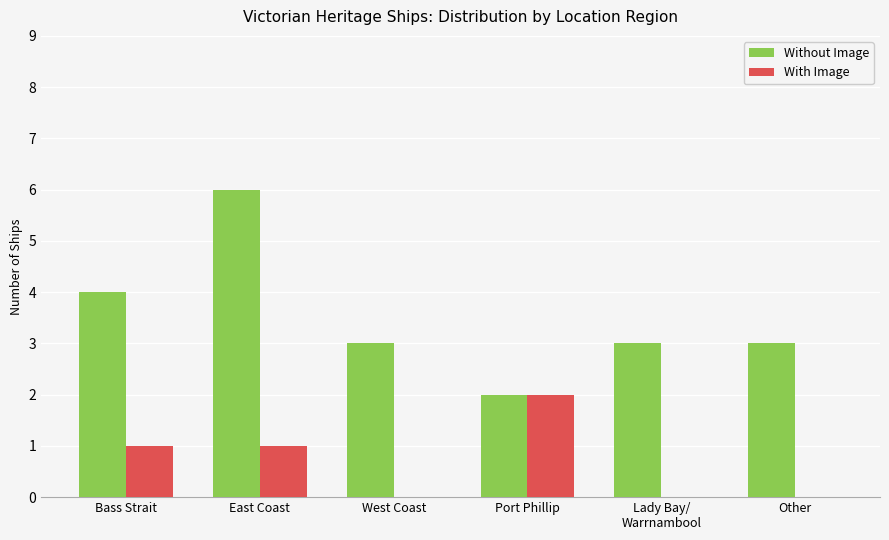

Which category has the highest value across all series?

East Coast